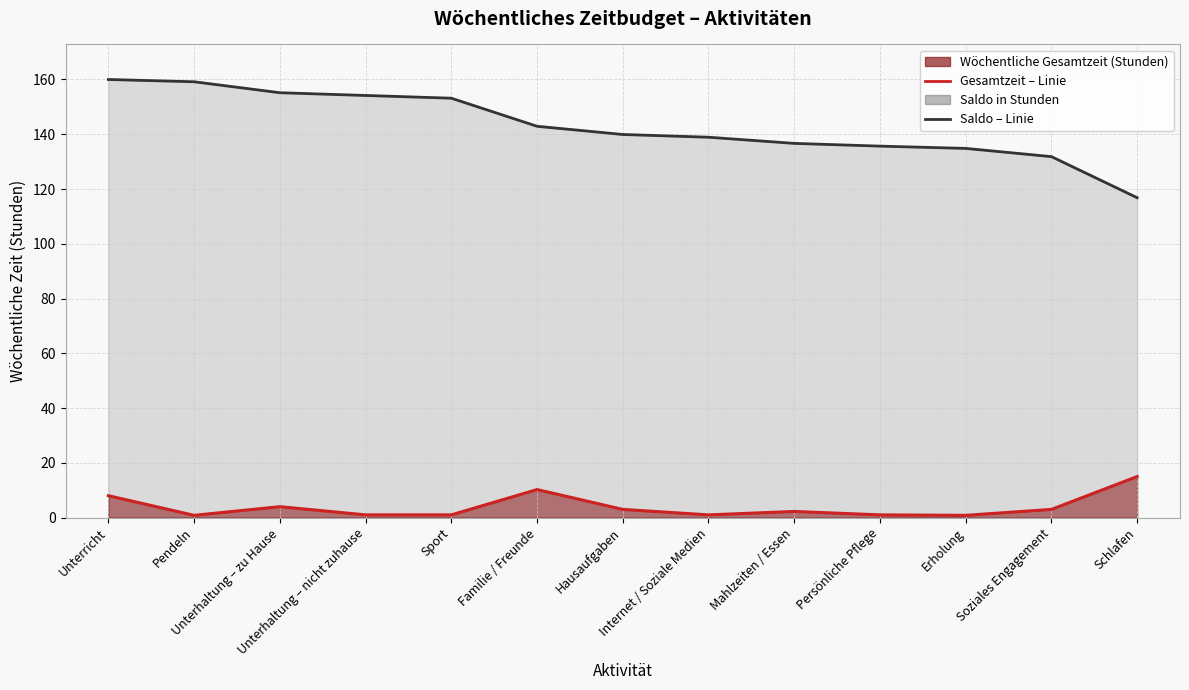

What is the average value of the Wöchentliche Gesamtzeit – Linie series?

3.9